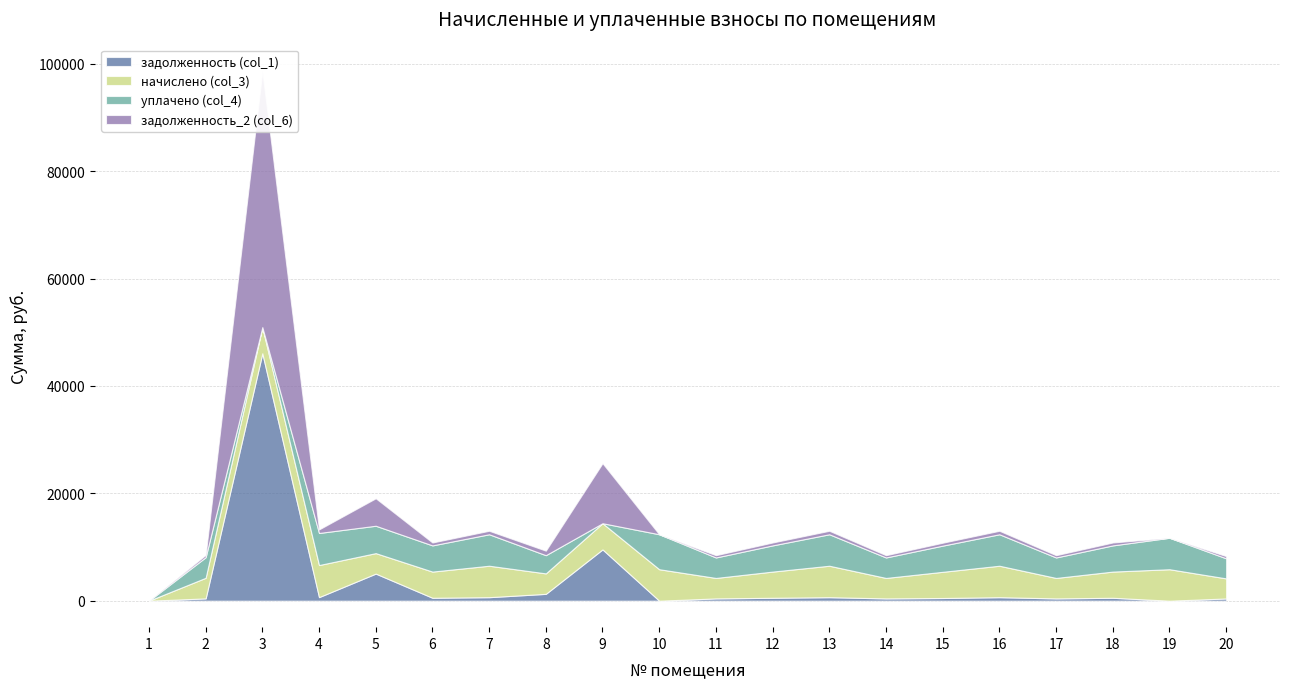

At which category is the sum across all series the highest?

3